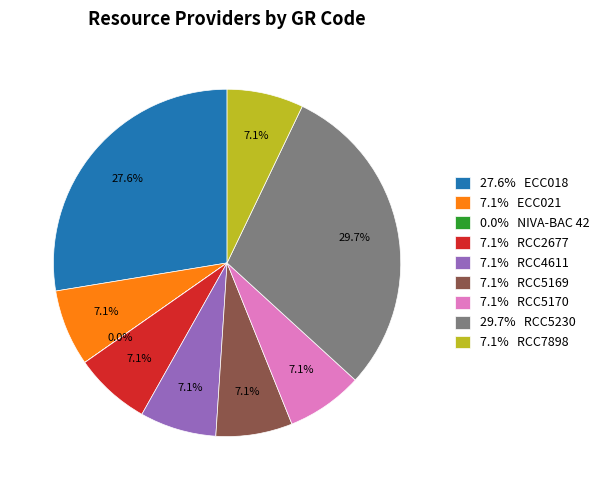

Do 27.6% ECC018 and 7.1% RCC4611 together represent more than half of the pie?

No